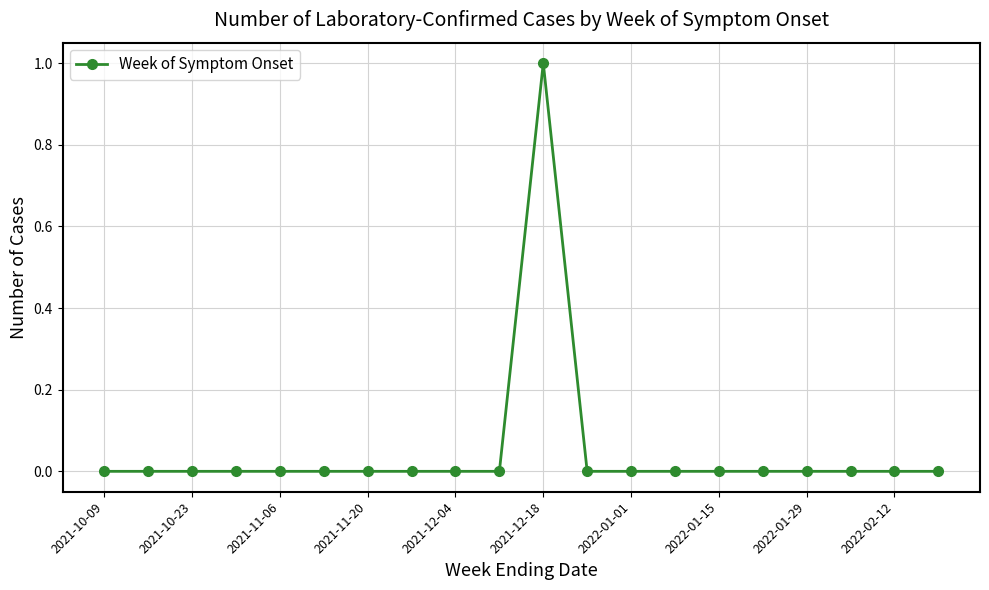

How many lines are shown in the chart?

1